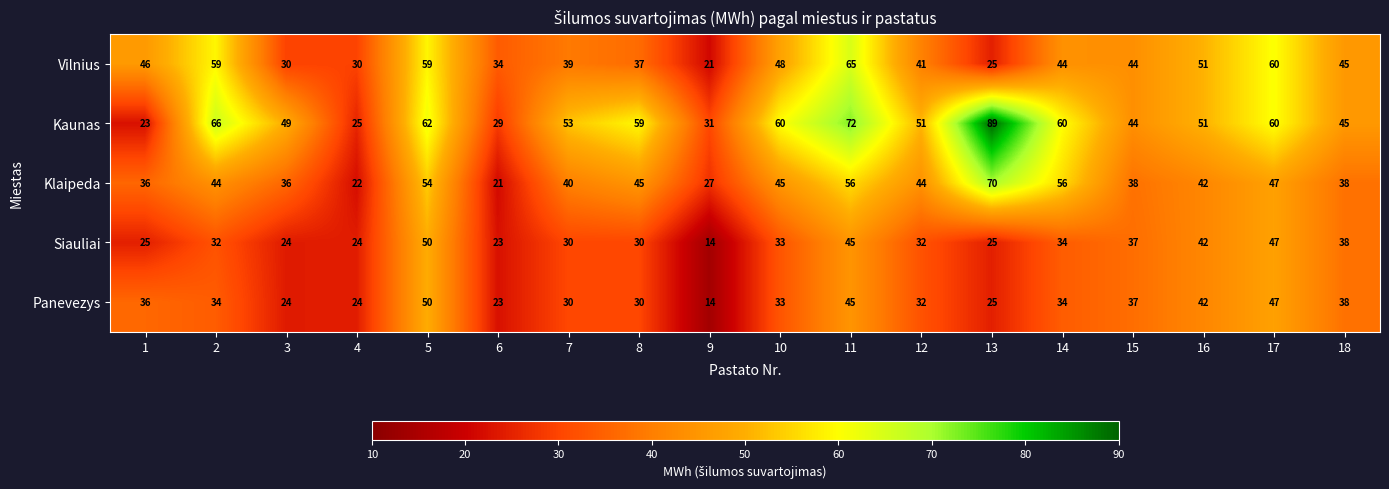

Is it true that Kaunas equals 72 at 11?

True